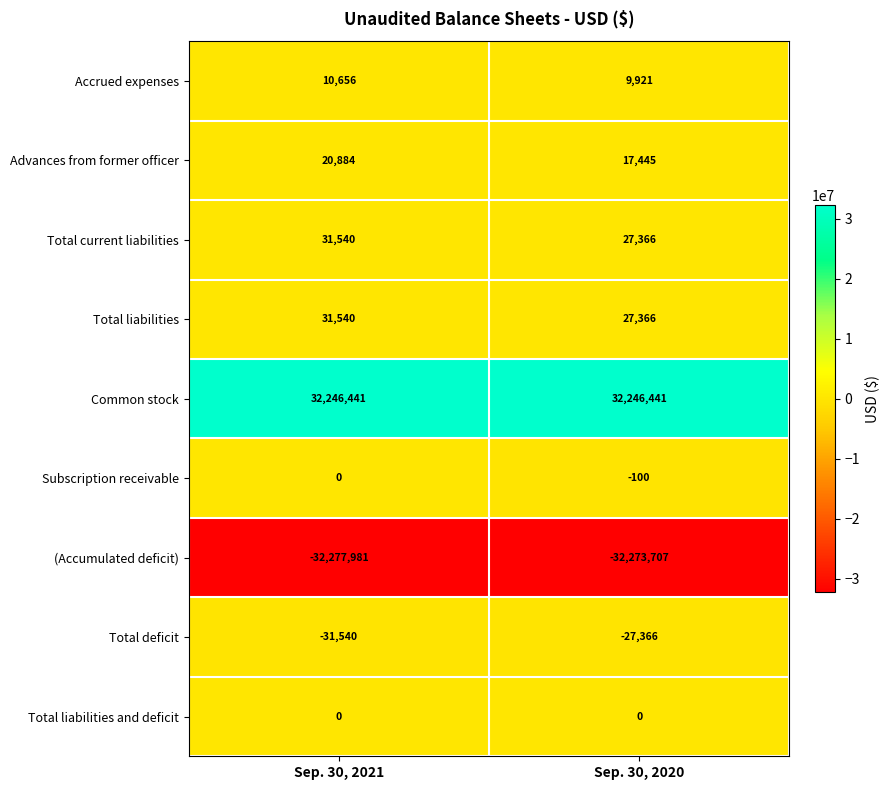

What is the approximate value of (Accumulated deficit) at Sep. 30, 2020?

-32273707